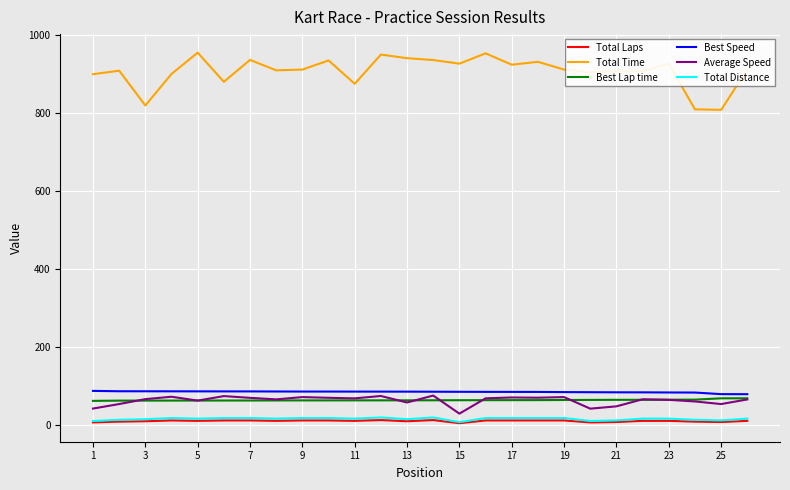

Which series has the largest total across all categories?

Total Time